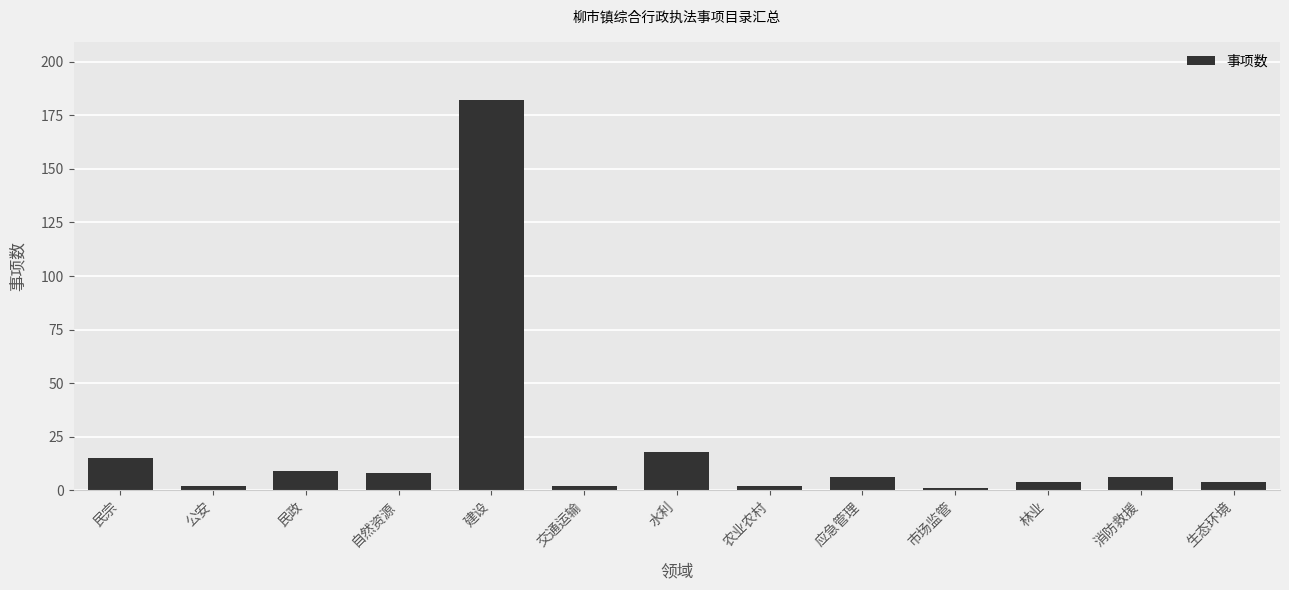

What position from the right is 建设?

9